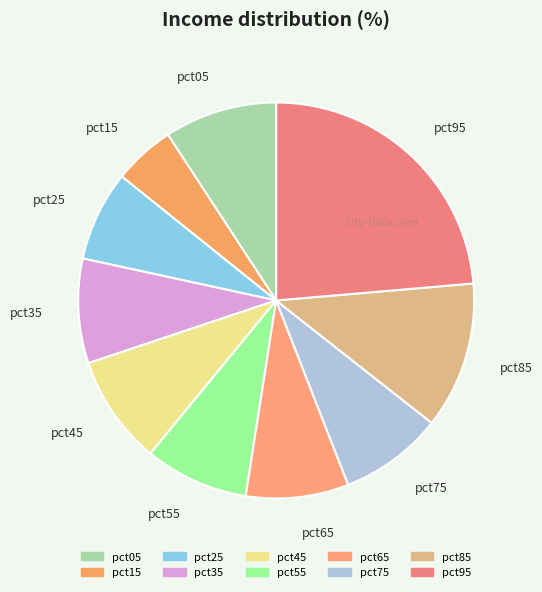

Which category has the smallest portion of the pie?

pct15